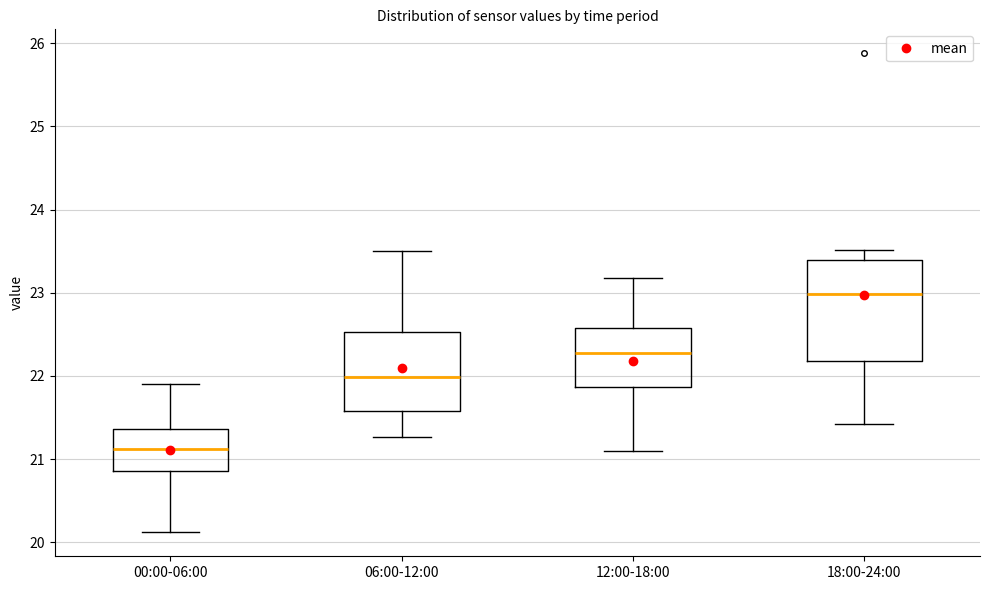

Which box is the tallest, from its lower edge to its upper edge?

18:00-24:00